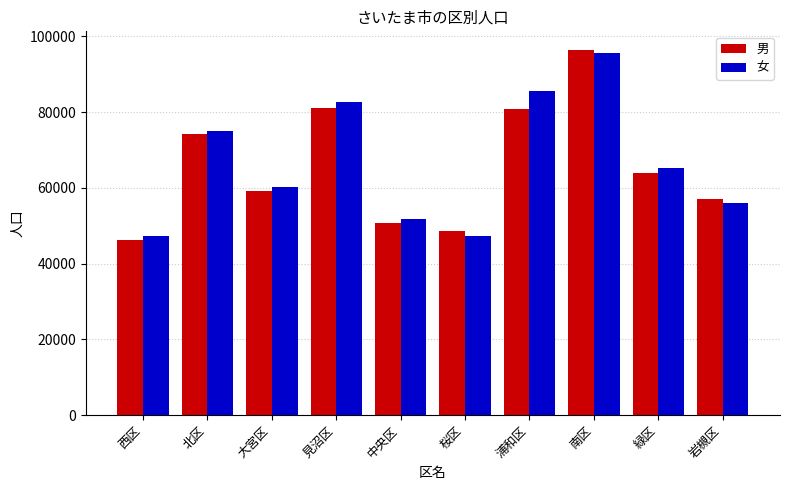

Which series has the largest total across all categories?

女